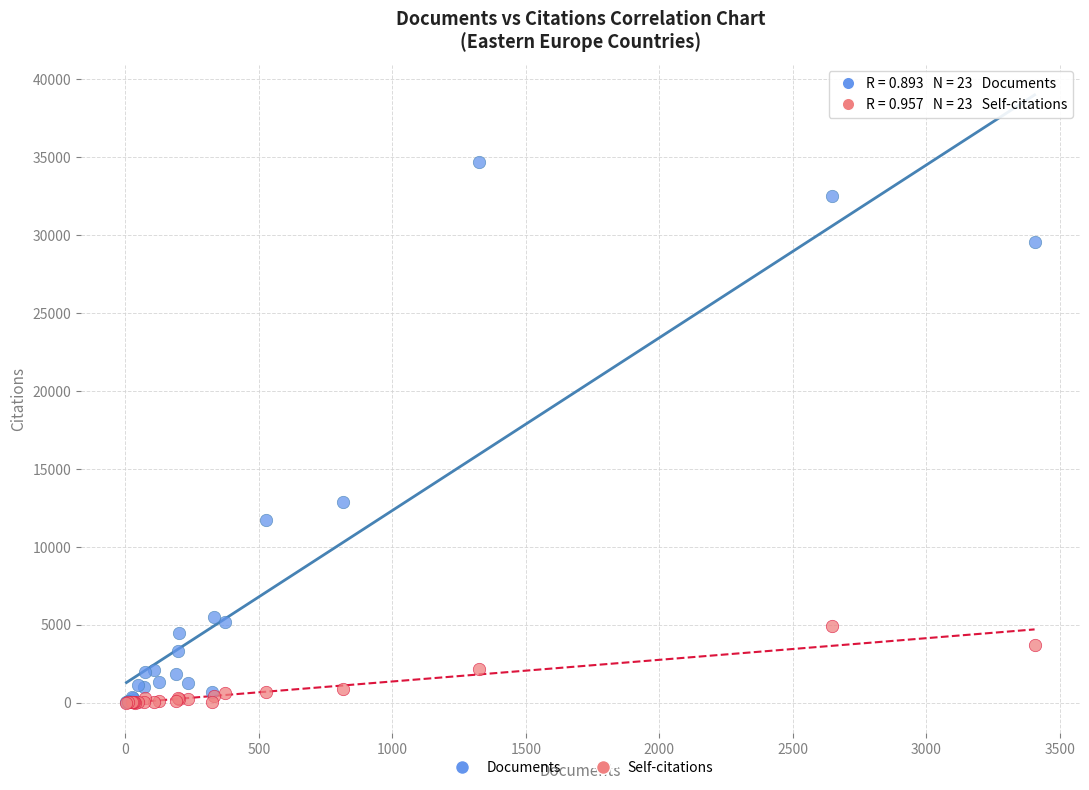

Which series reaches the maximum Y coordinate?

Documents